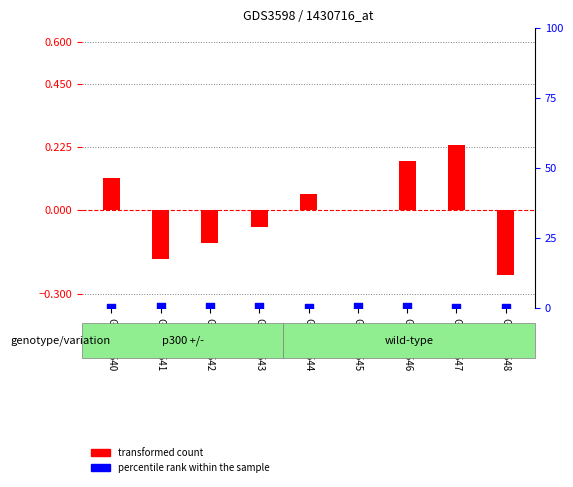

Which series contains the highest Y value?

percentile rank within the sample